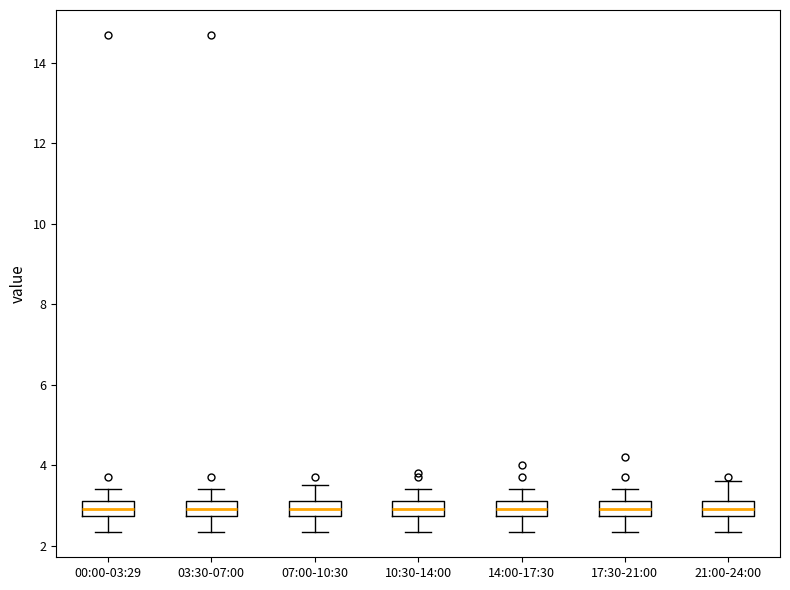

Where does the upper whisker of the box for 14:00-17:30 end on the y-axis? The values are not printed on the chart, so give them approximately, as read against the axis.

3.4